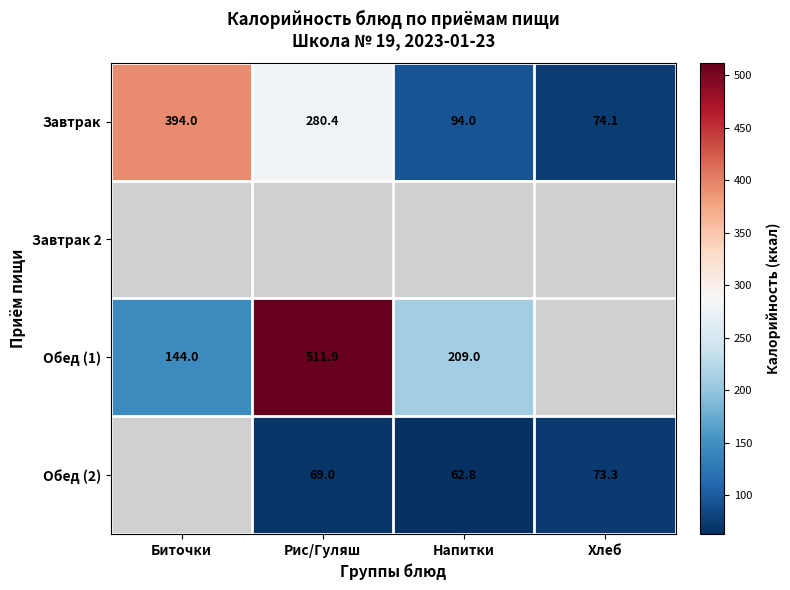

Count the number of categories in the chart.

4